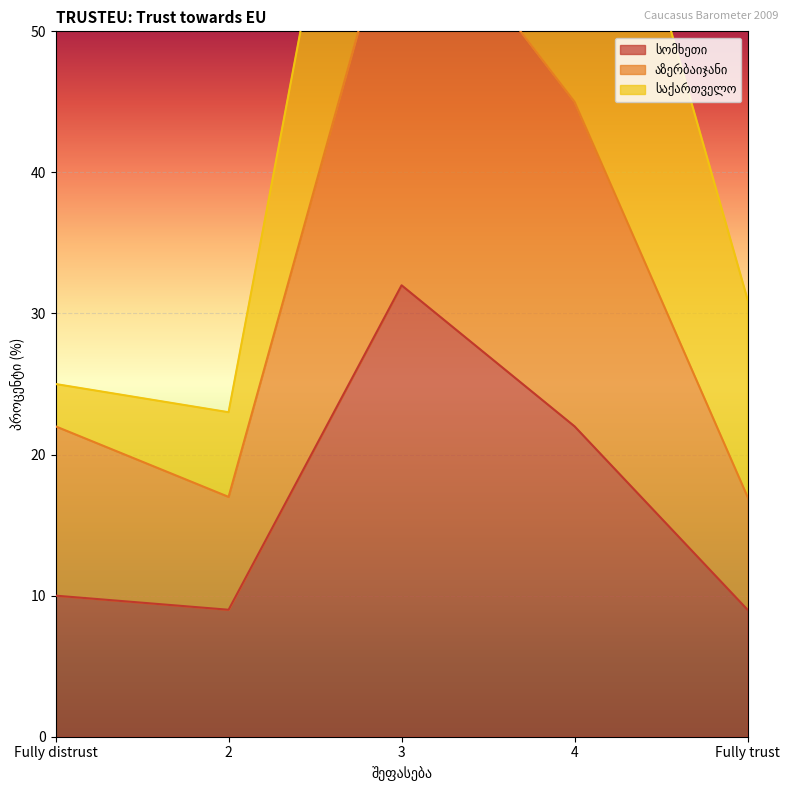

Which has a higher value, Fully distrust or 4?

4